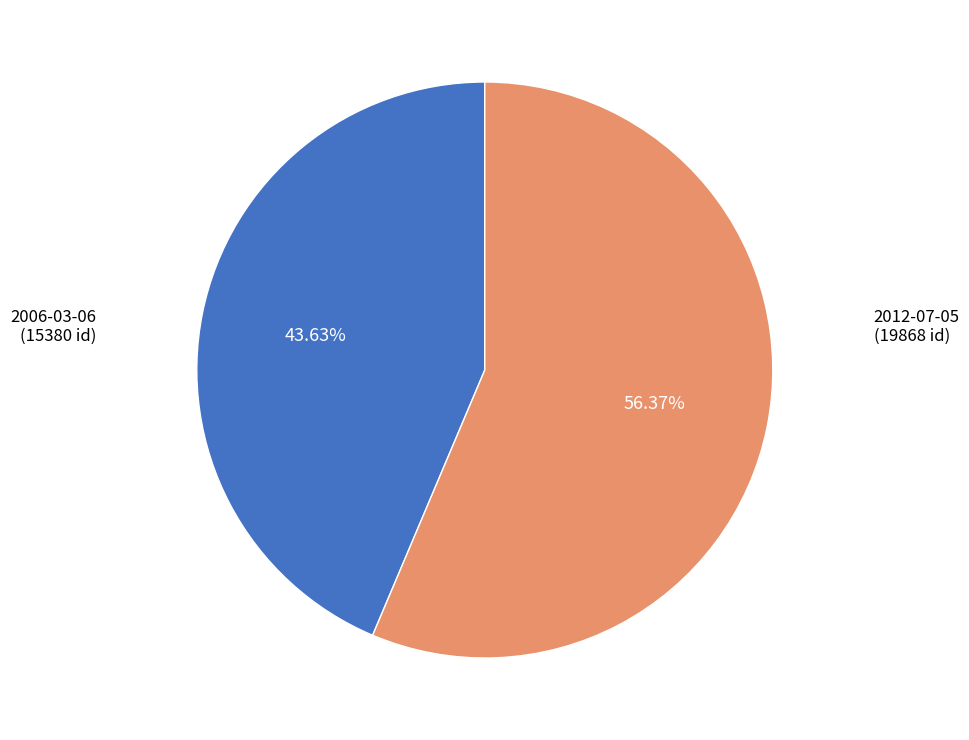

Count the number of slices in the pie.

2